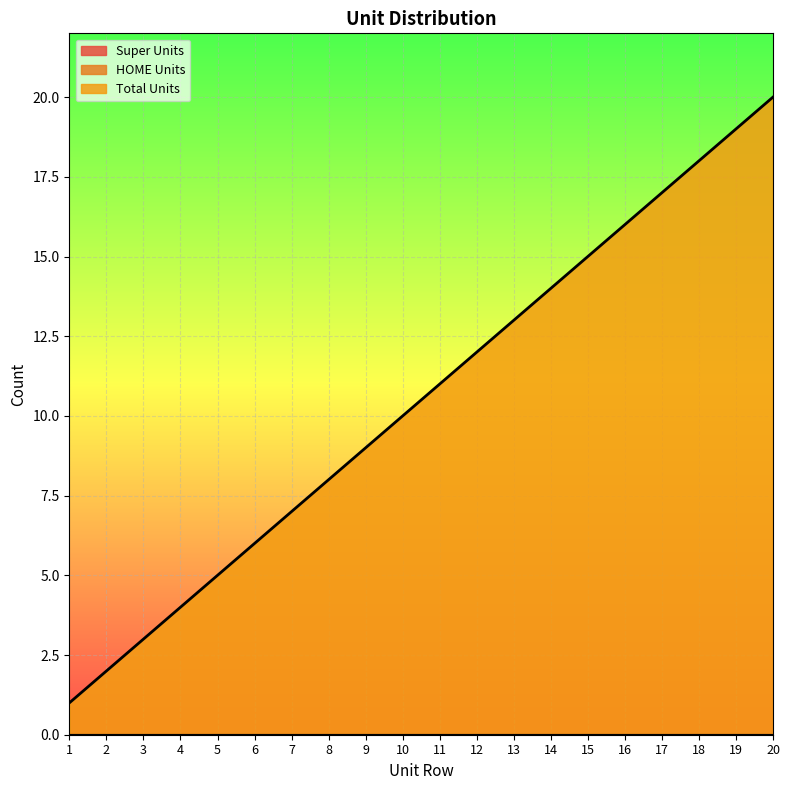

True or false: Total Units and Super Units cross at least once.

False